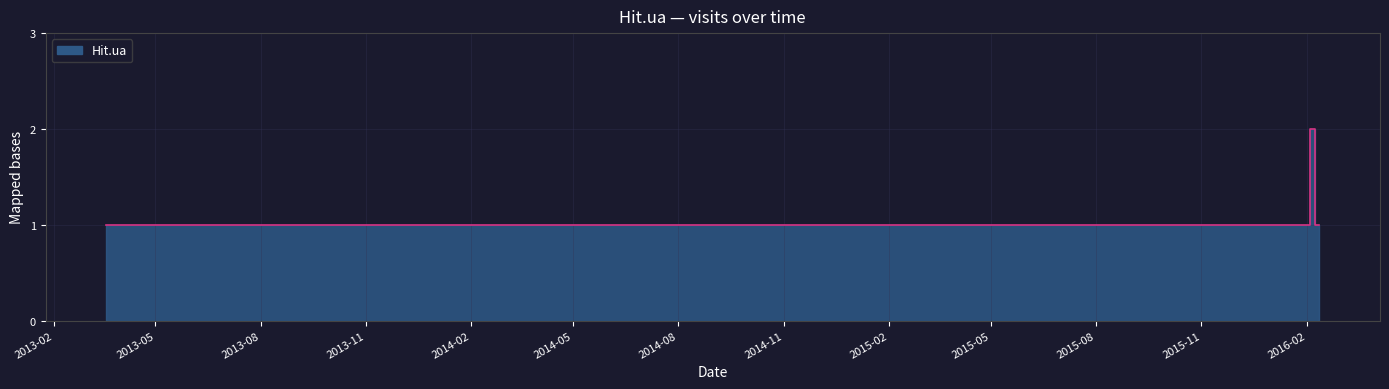

Rank the categories by value from lowest to highest.

2013-03-19, 2013-03-26, 2013-03-28, 2013-11-19, 2013-11-20, 2013-12-13, 2013-12-22, 2013-12-24, 2014-01-09, 2014-02-01, 2014-02-11, 2016-01-14, 2016-02-08, 2016-02-09, 2016-02-12, 2016-02-04